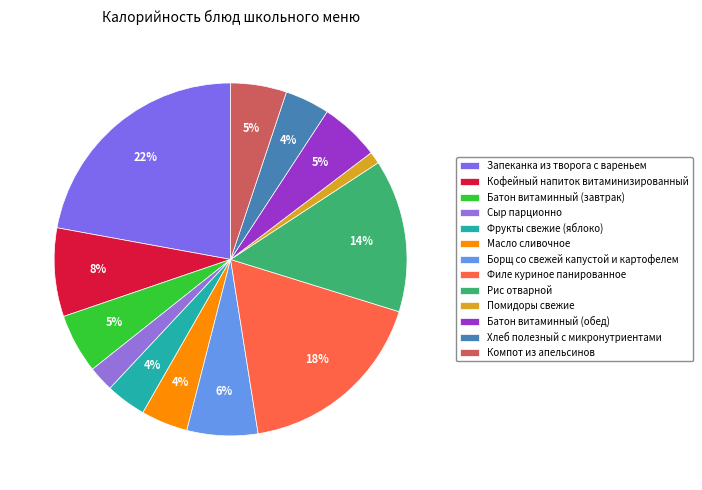

What is the smallest slice in the pie chart?

Помидоры свежие